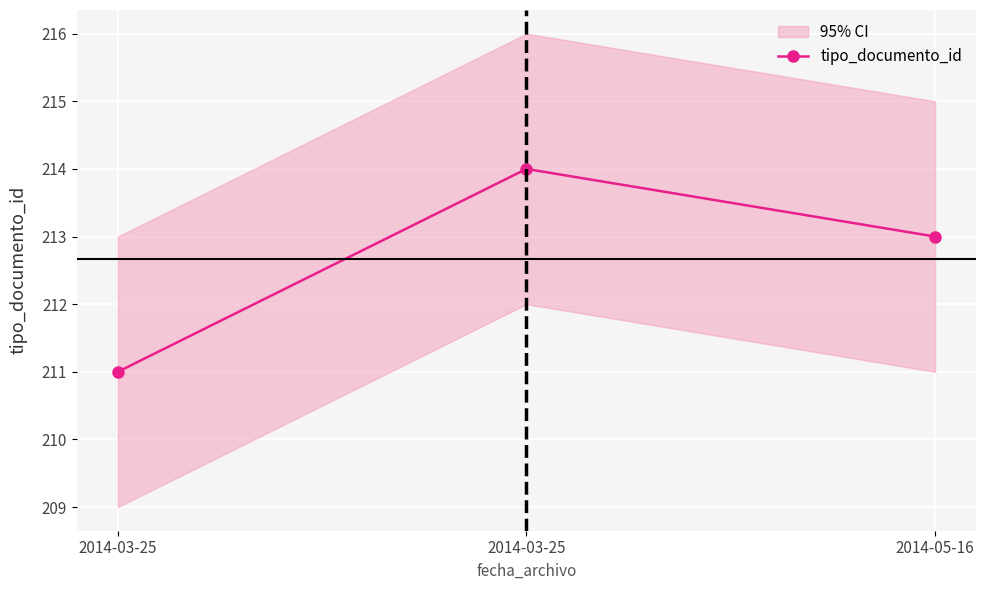

Approximately how many times larger is the value at 2014-03-25 compared to 2014-05-16?

1.0